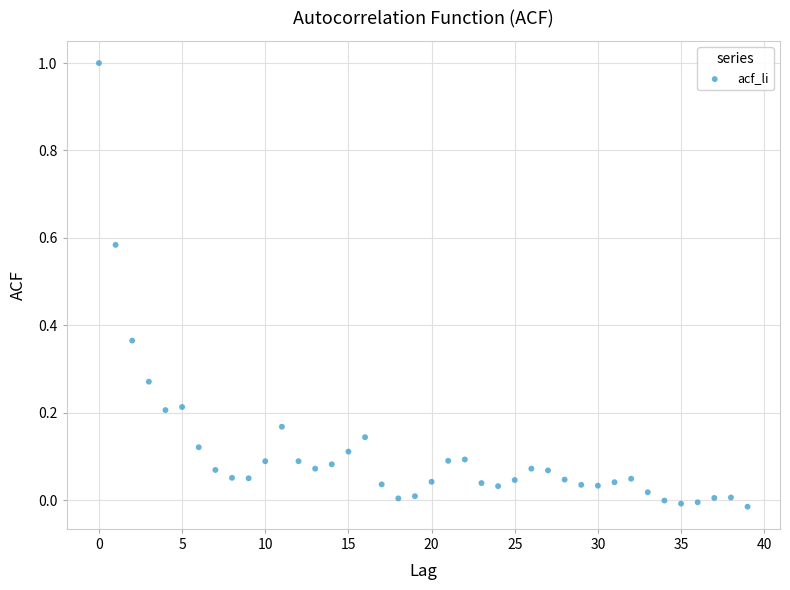

What is the range of Y values (max minus min)?

1.0